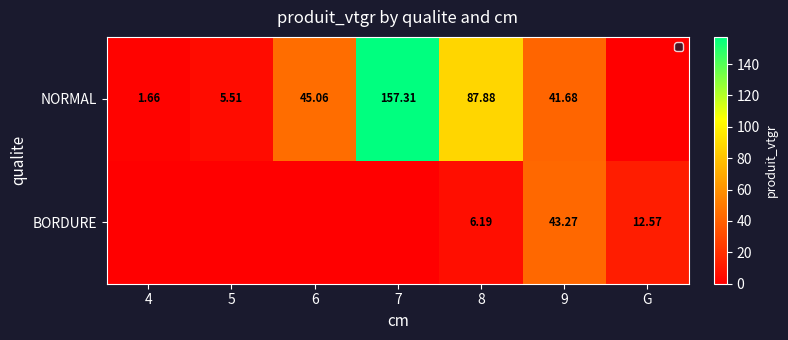

What is the total value across all series at 8?

94.1